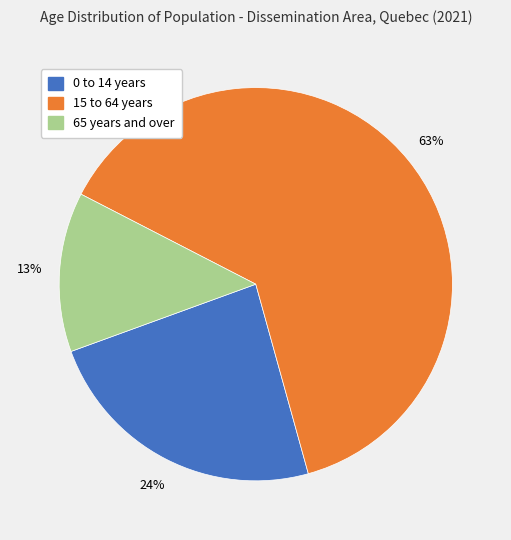

How many segments does this pie chart have?

3